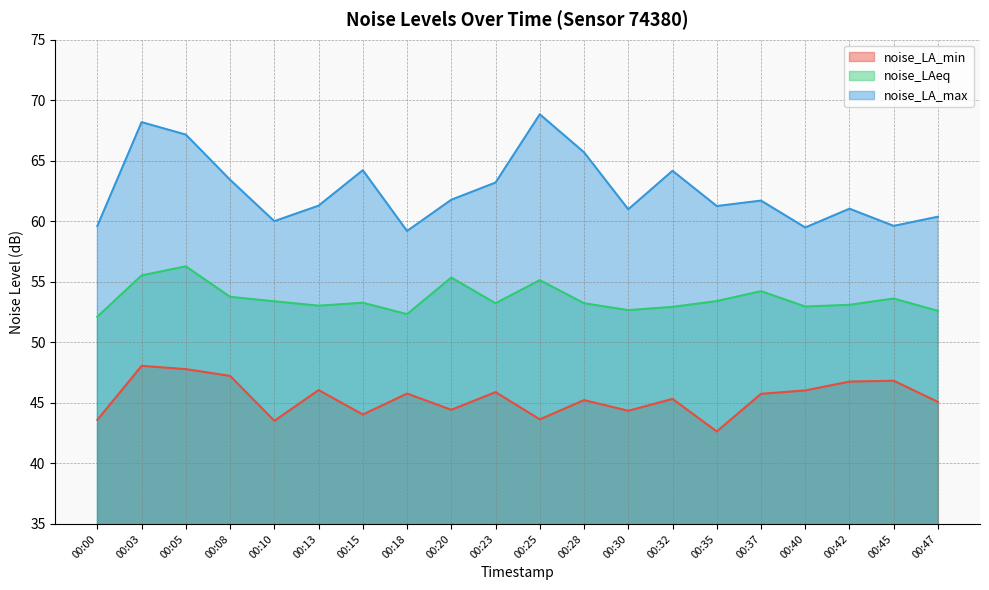

Rank the series by their average value, from lowest to highest.

noise_LA_min, noise_LAeq, noise_LA_max